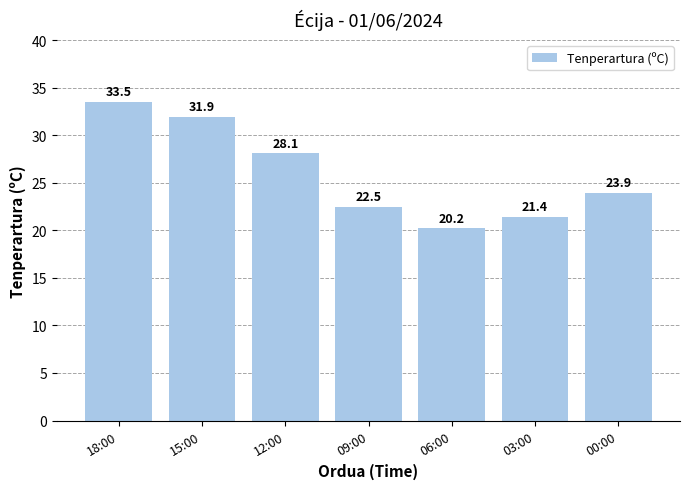

Rank the categories by value from lowest to highest.

06:00, 03:00, 09:00, 00:00, 12:00, 15:00, 18:00